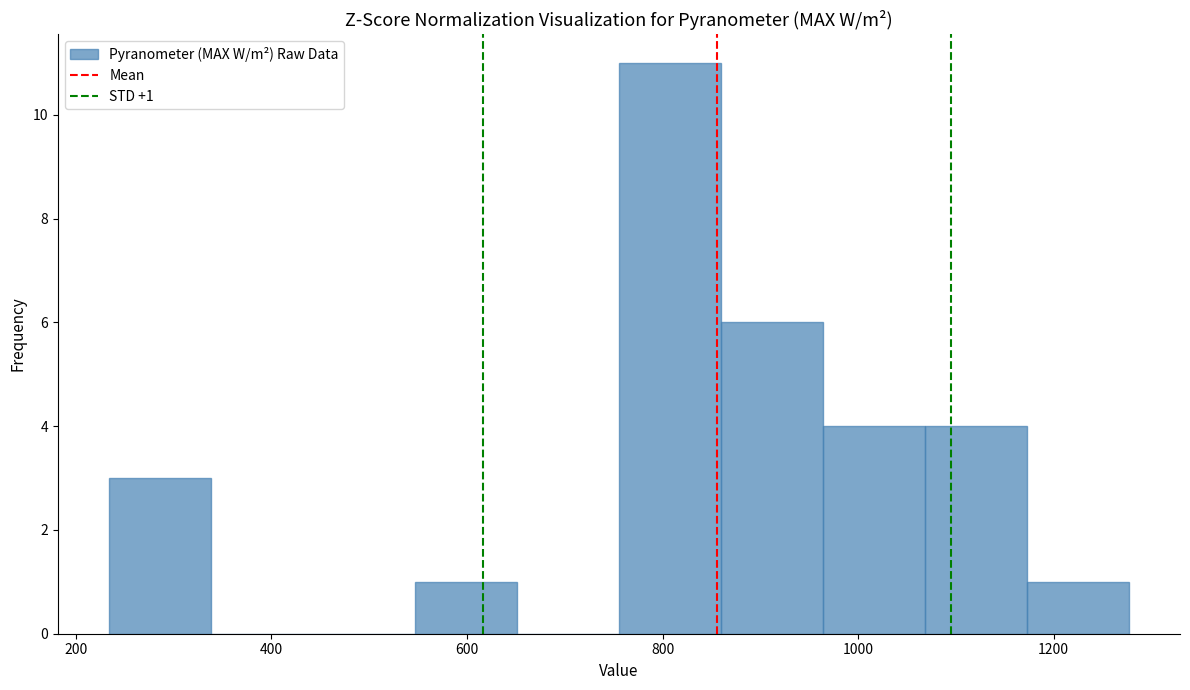

Over which range of the x-axis is the bar tallest?

760 to 860